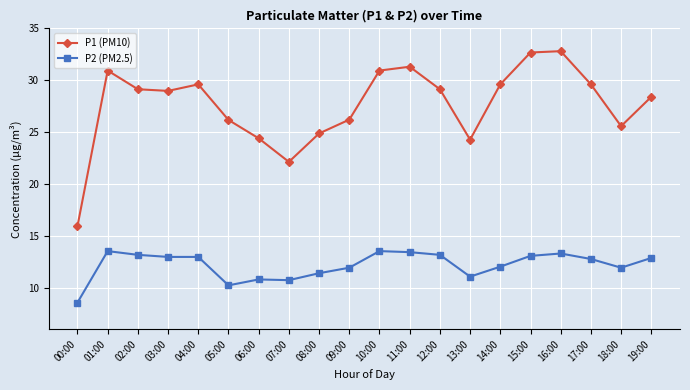

Which series has the largest total across all categories?

P1 (PM10)